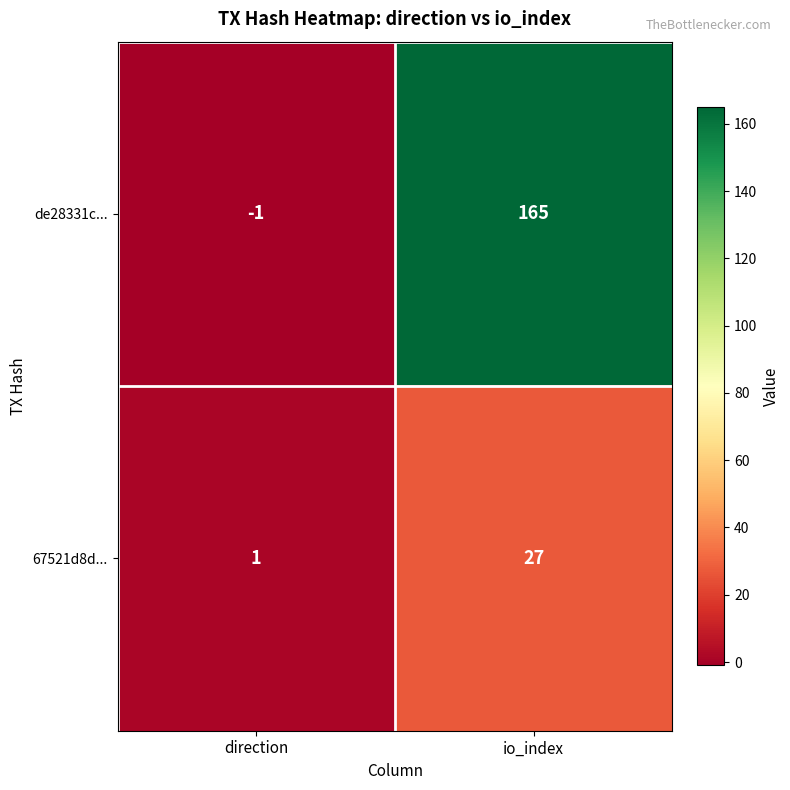

Reading left to right, what are all the values shown in this chart?

de28331c...: direction=-1	io_index=165
67521d8d...: direction=1	io_index=27